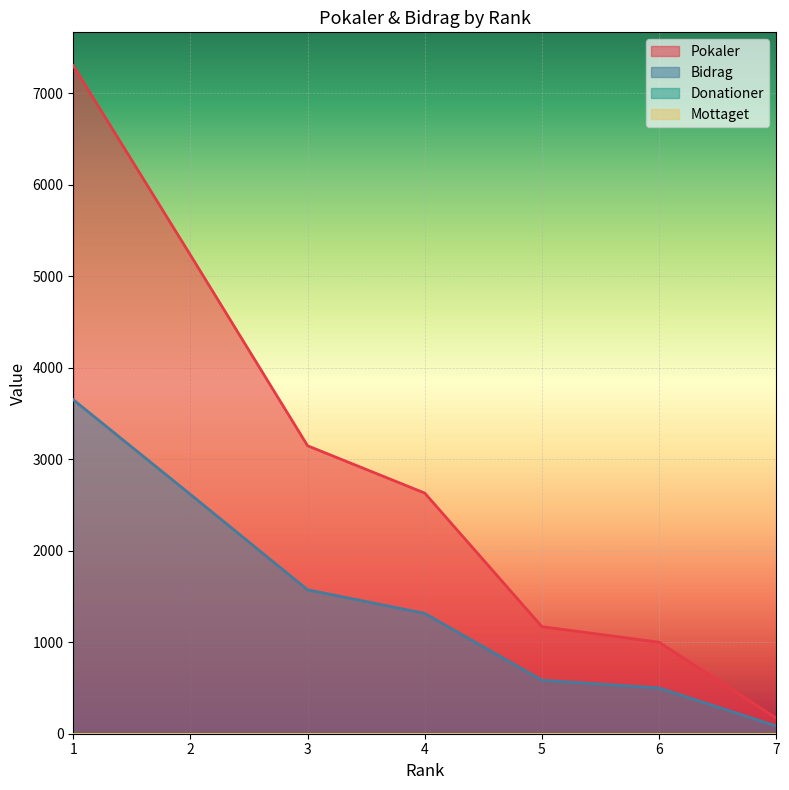

What is the difference between the second highest and second lowest values in the Pokaler series?

4231